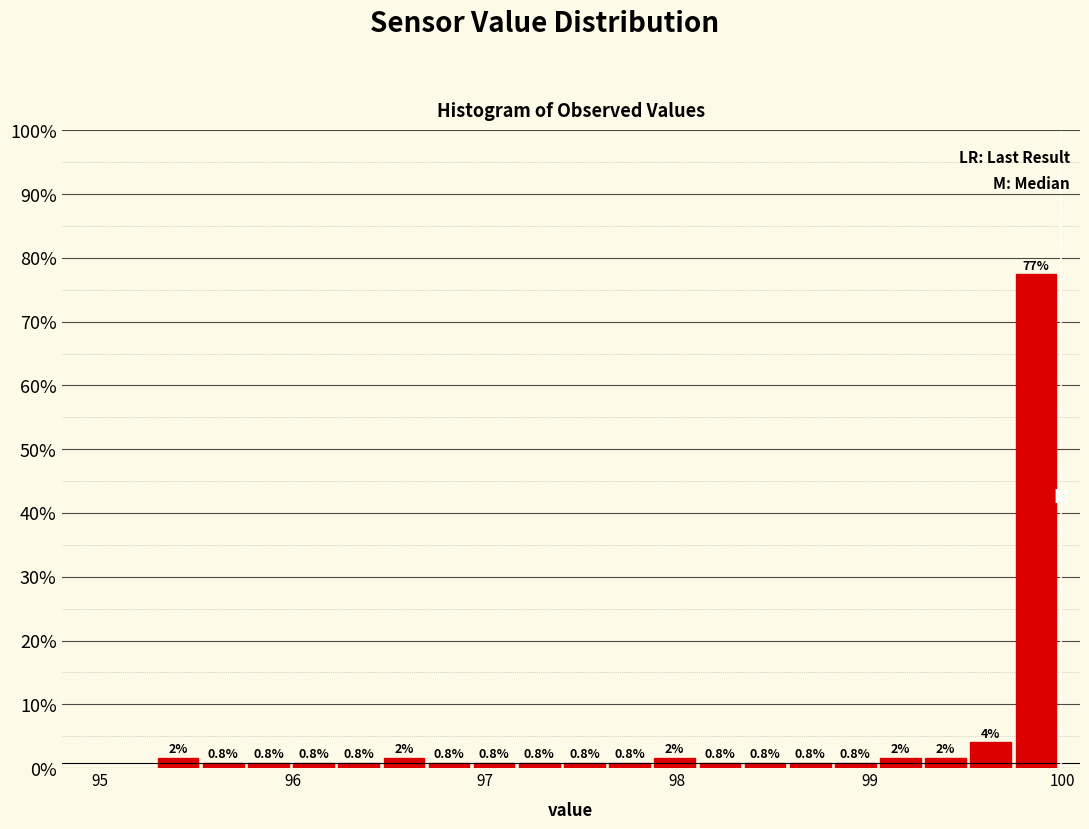

Around what value on the x-axis is the tallest bar? Give the approximate position of its centre, as read against the axis.

99.9